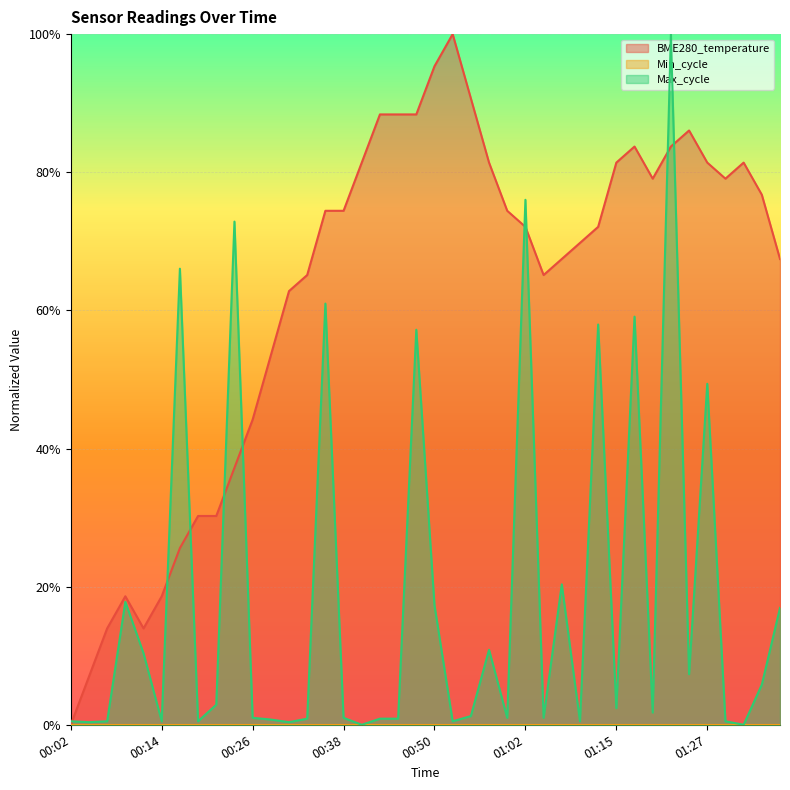

What is the sum of all BME280_temperature values?

25.0